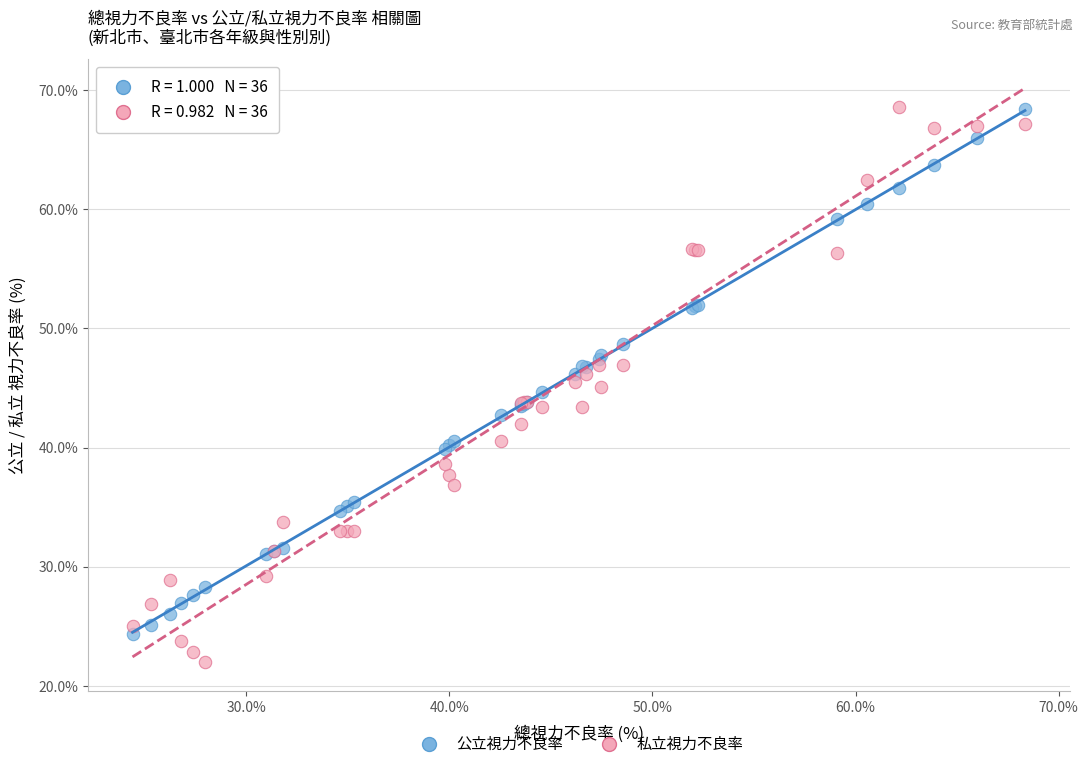

What is the X range (max minus min) for the scatter plot?

43.9